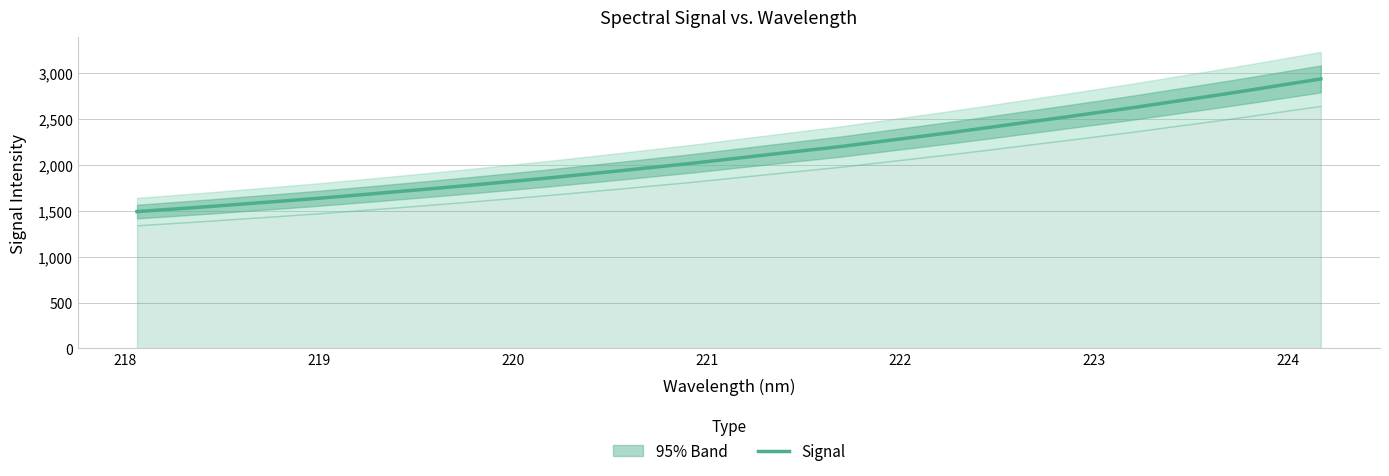

Is this an area chart (filled region under the line)?

No